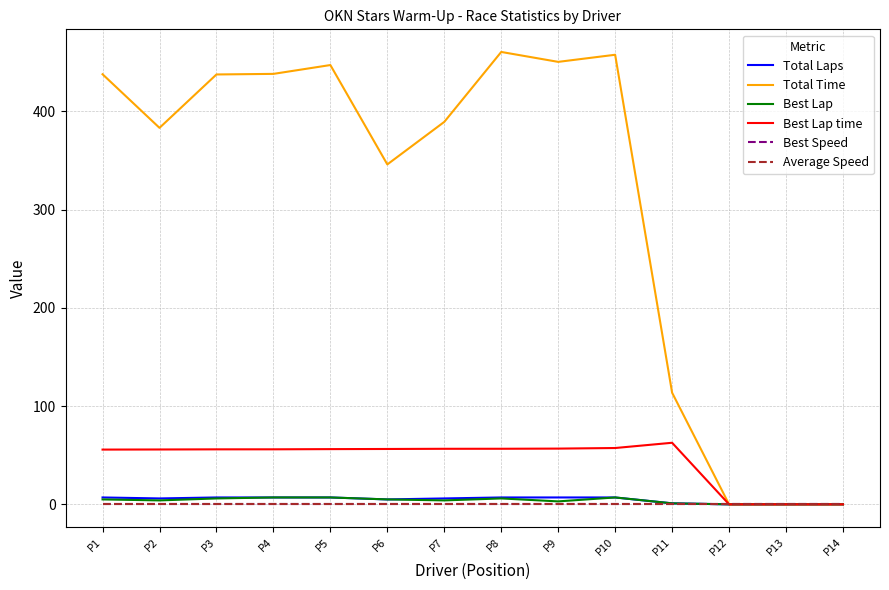

Does the chart have visible grid lines?

Yes